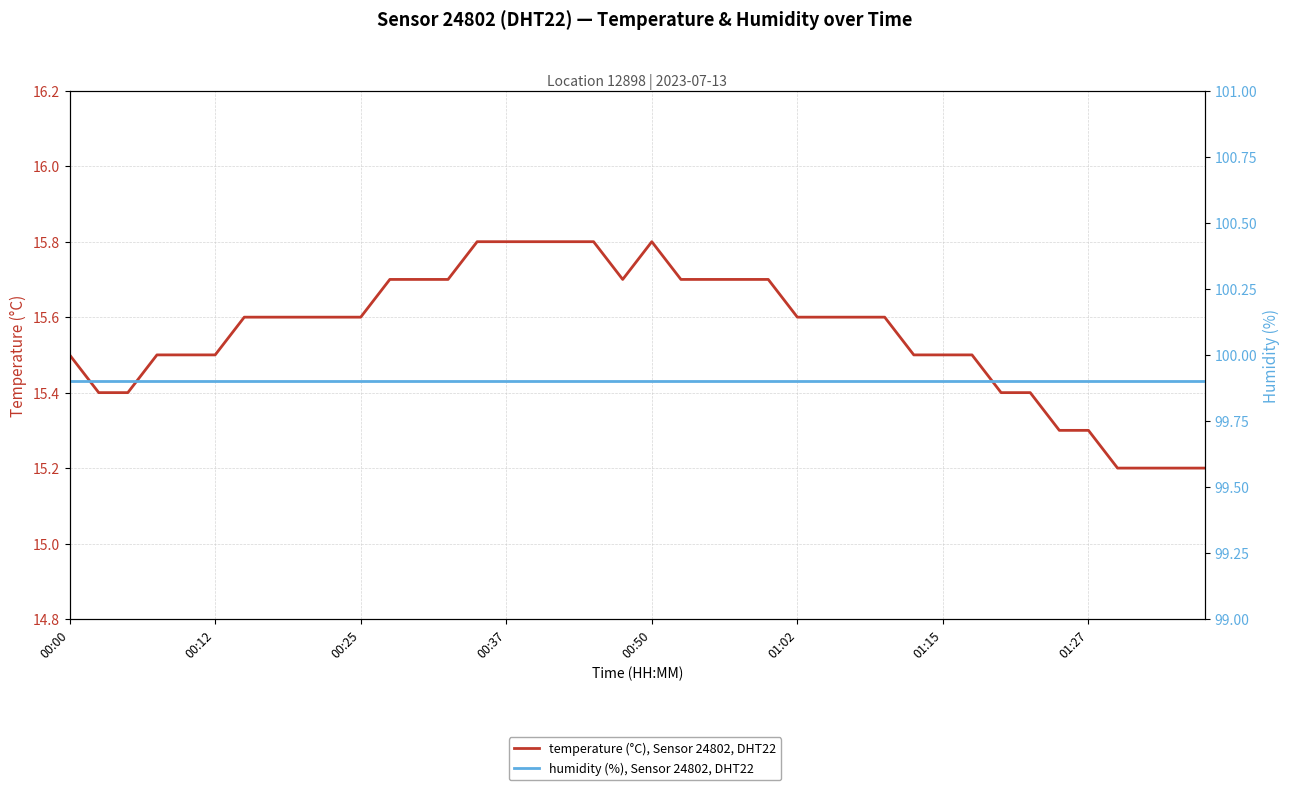

True or false: humidity (%), Sensor 24802, DHT22 and temperature (°C), Sensor 24802, DHT22 intersect in this chart.

False